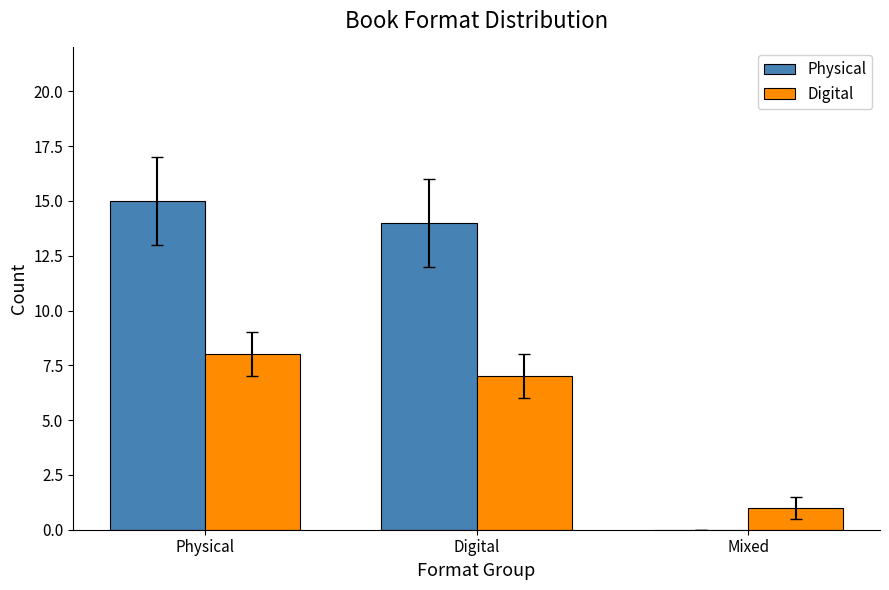

Is it true that Physical equals 15 at Physical?

True